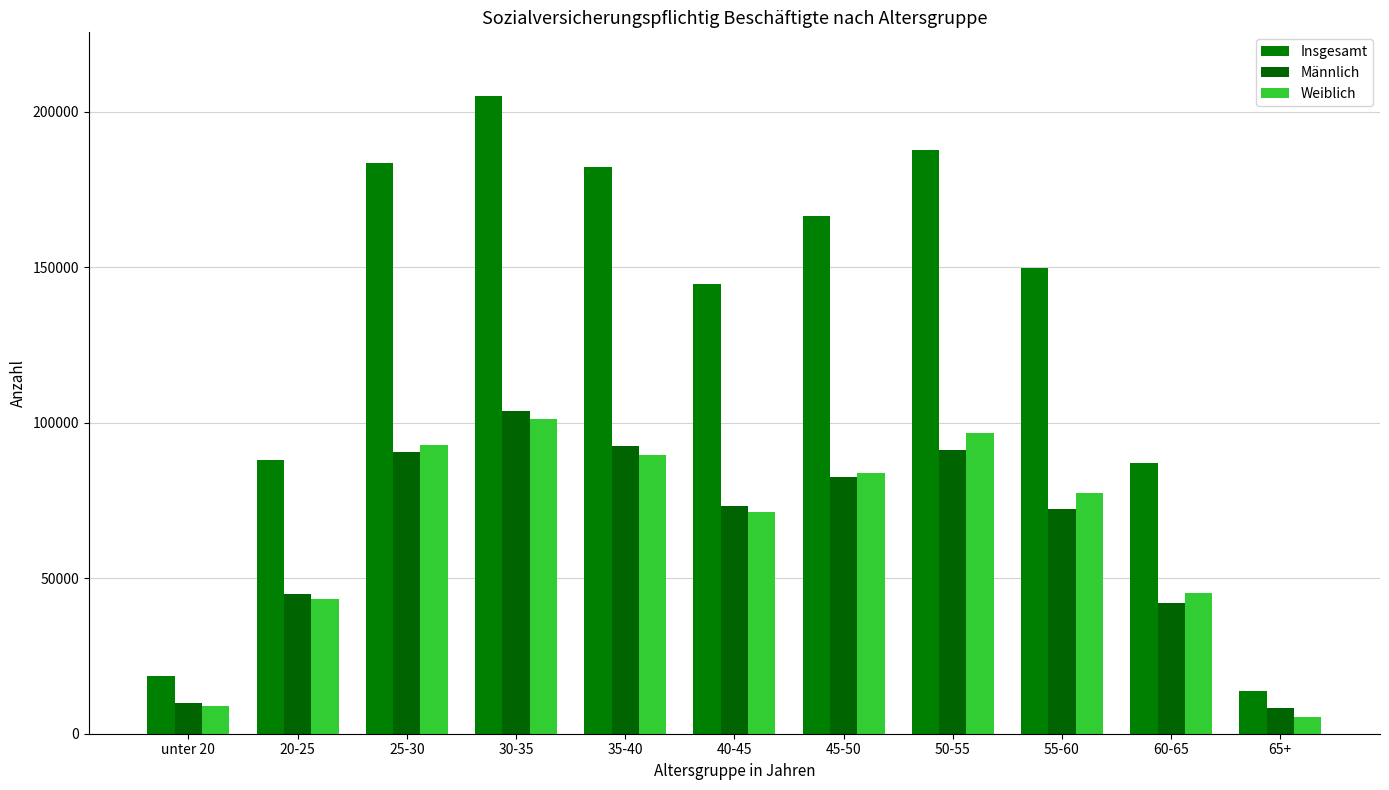

Reading left to right, what are all the values shown in this chart?

Insgesamt: 18512	88018	183436	204955	182204	144511	166458	187751	149784	87076	13757
Männlich: 9717	44851	90520	103805	92497	73285	82520	91091	72333	41937	8371
Weiblich: 8795	43167	92916	101150	89707	71226	83938	96660	77451	45139	5386